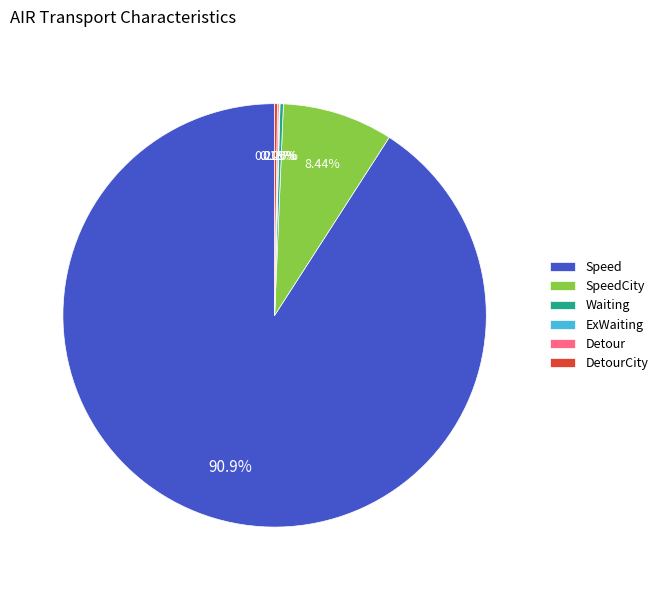

Is Speed the majority of the pie?

Yes